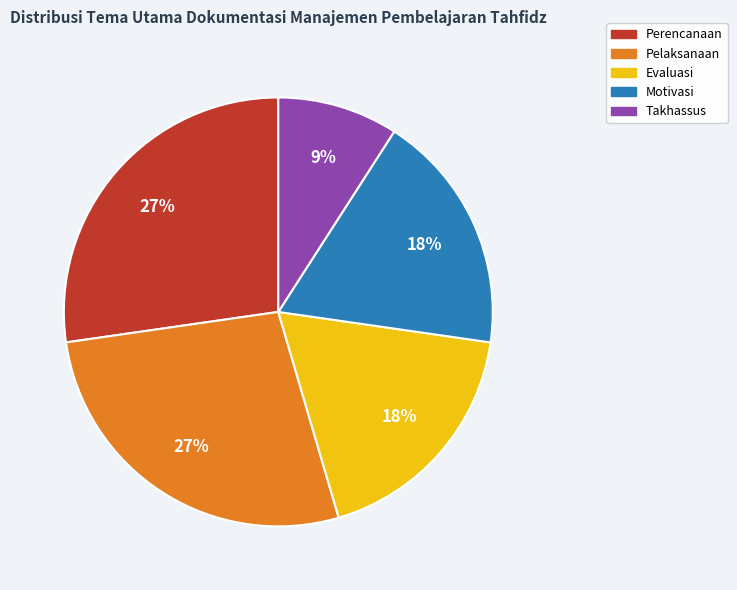

Count the number of slices in the pie.

5